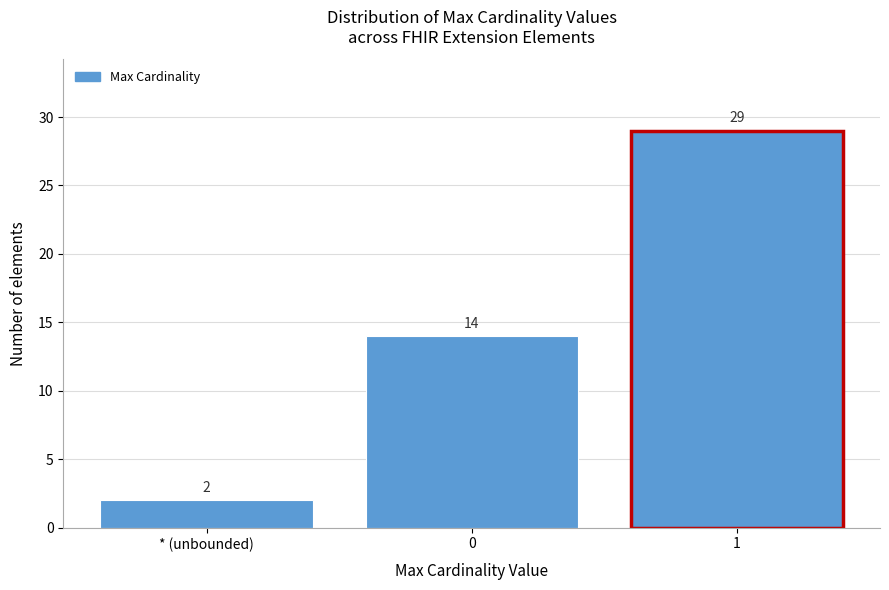

Reading left to right, what are all the values shown in this chart?

2	14	29